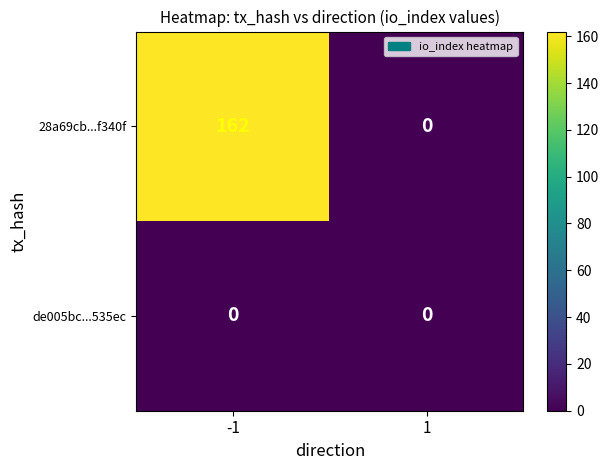

What is the average value of the 28a69cb...f340f series?

81